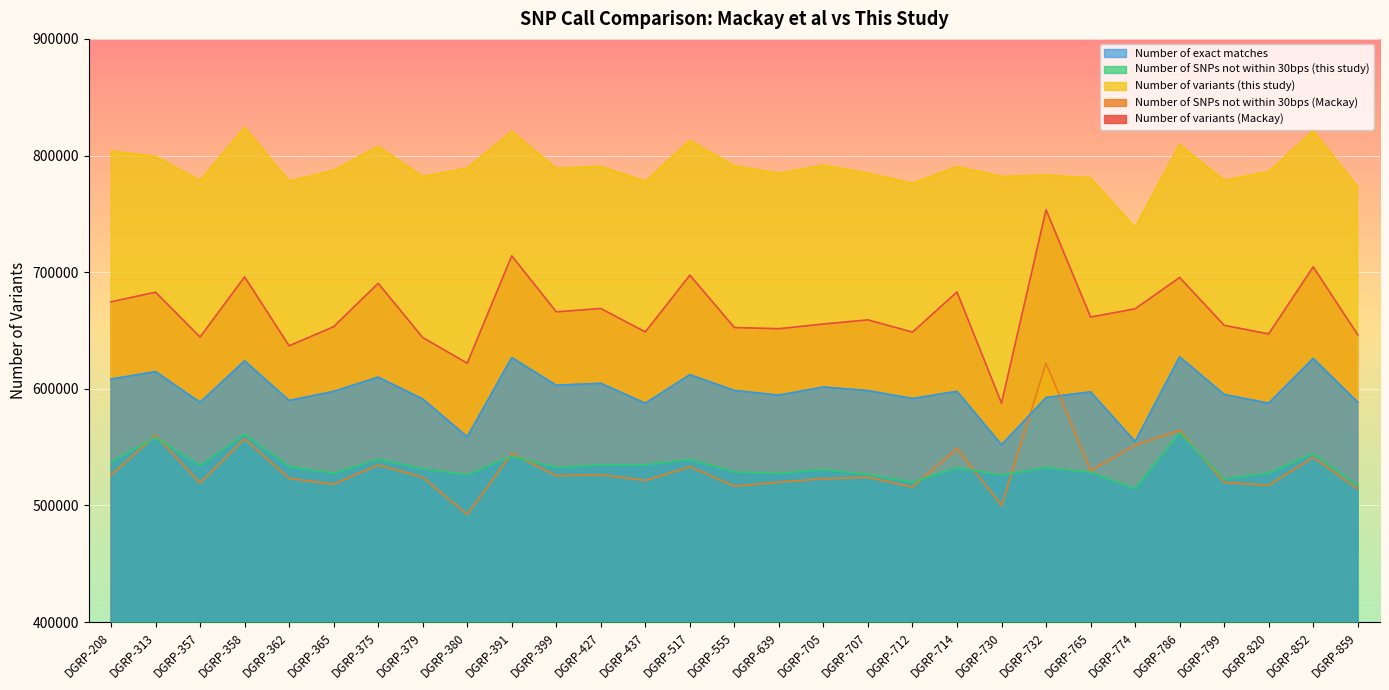

Count the number of categories in the chart.

29